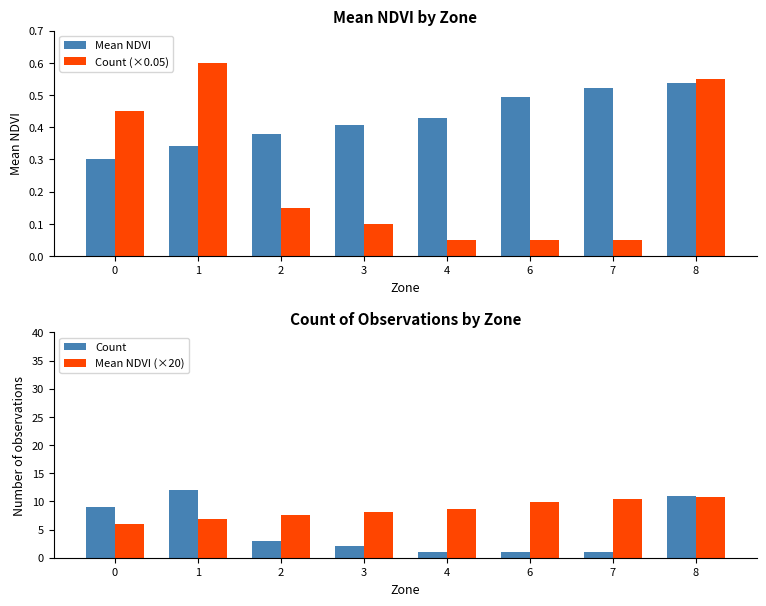

The Count (×0.05) series shows 0.8 at 0. True or false?

False